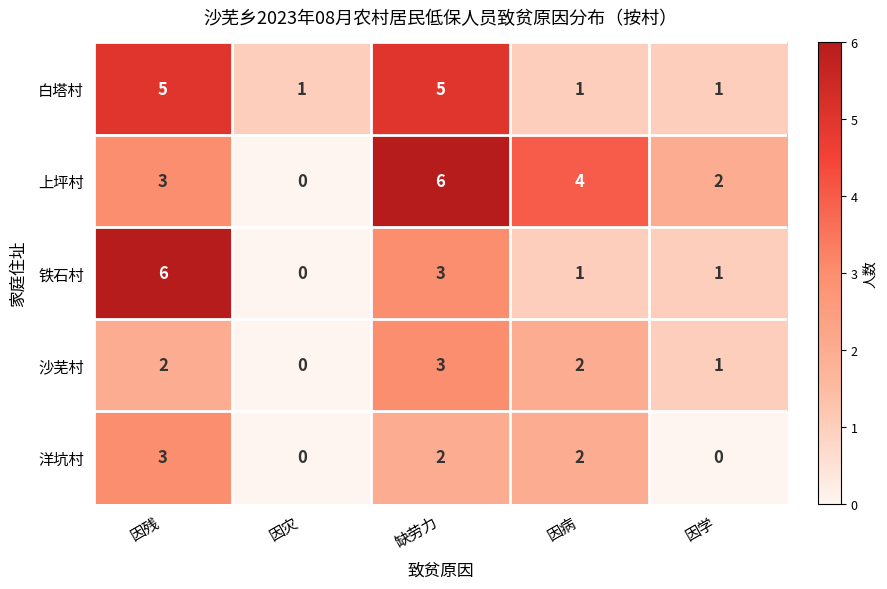

What is the total value across all series at 因病?

10